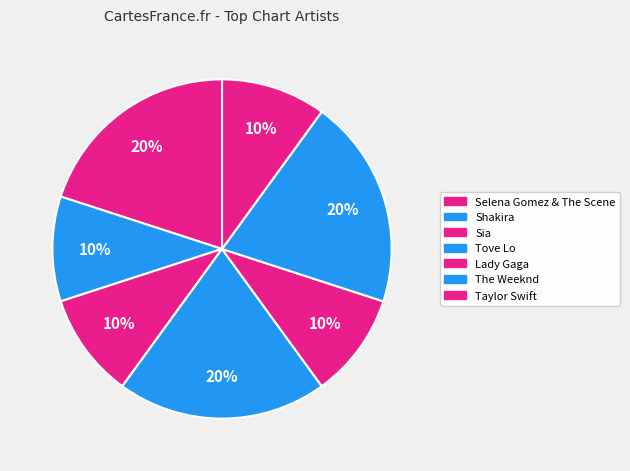

Count the number of slices in the pie.

7